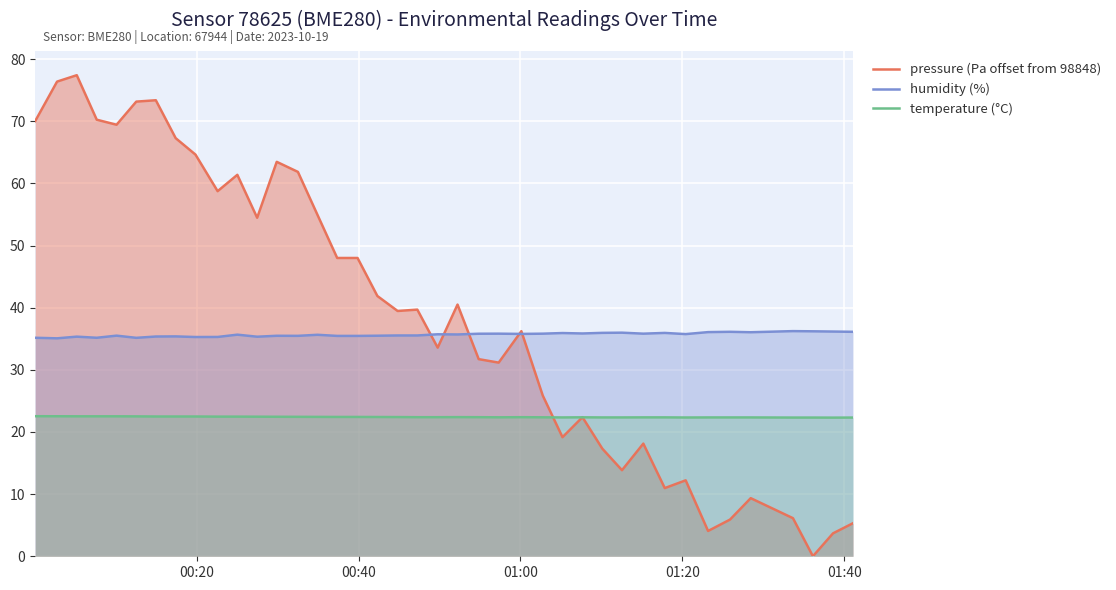

What is the greatest value displayed?

77.4